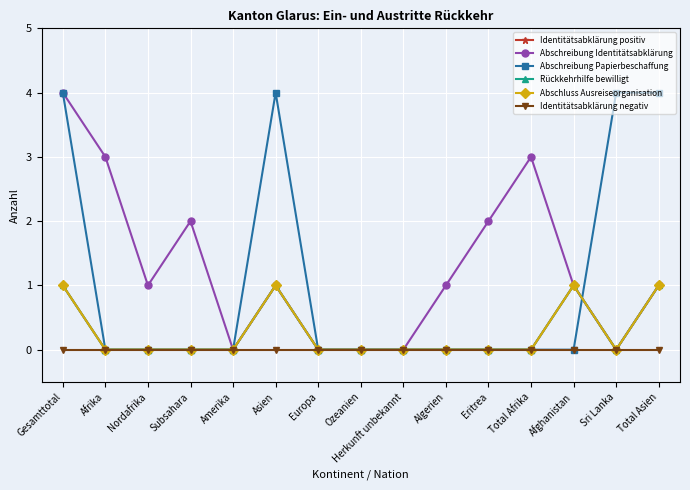

Does the chart have visible grid lines?

Yes